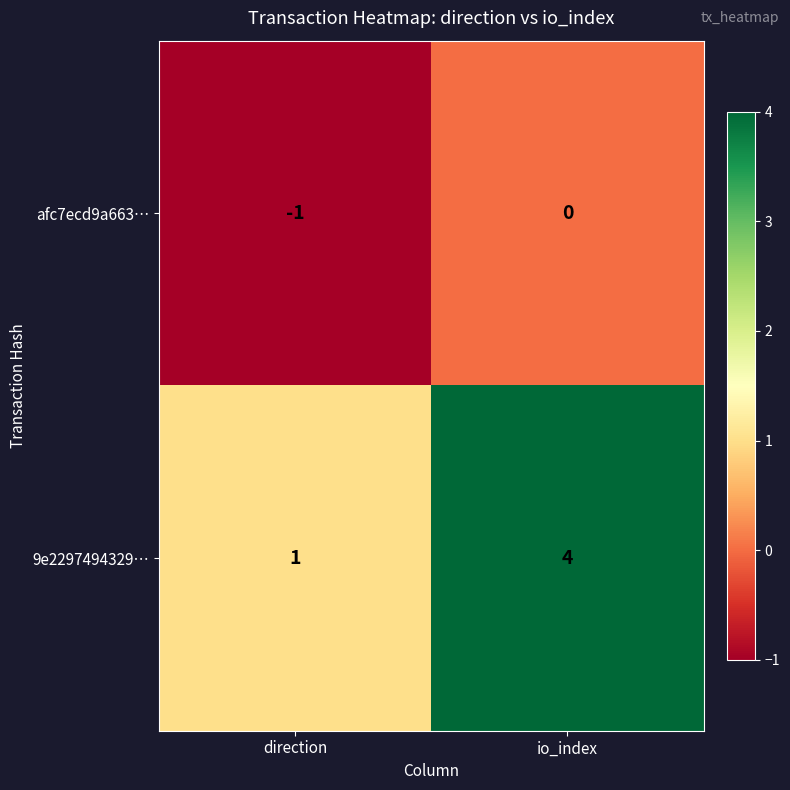

At which label does 9e2297494329… reach its peak?

io_index